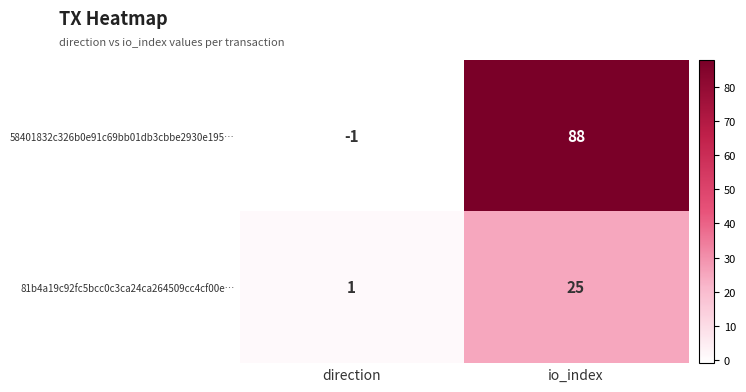

Reading left to right, extract all data points from this chart.

58401832c326b0e91c69bb01db3cbbe2930e195…: direction=-1	io_index=88
81b4a19c92fc5bcc0c3ca24ca264509cc4cf00e…: direction=1	io_index=25